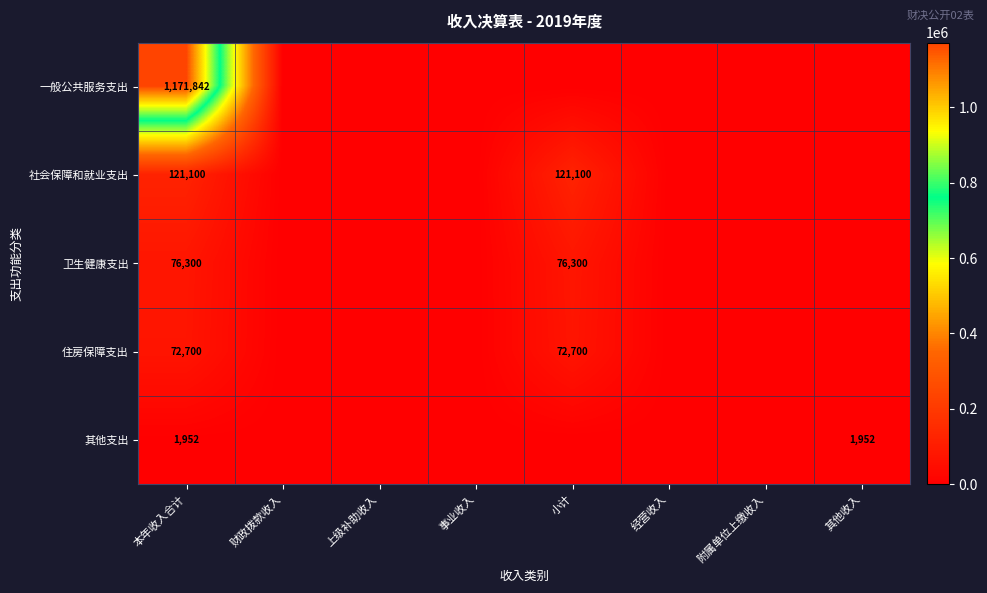

What is the average value of the 卫生健康支出 series?

19075.0